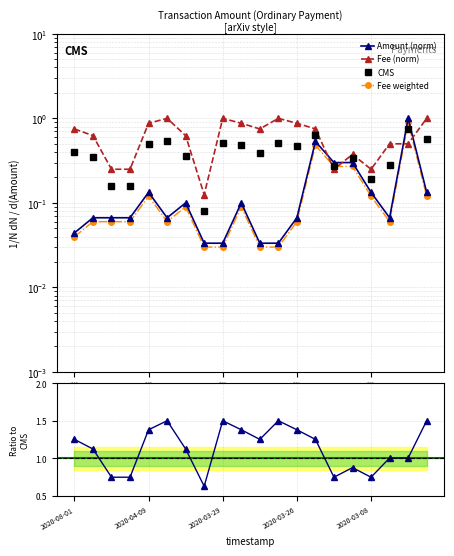

What is the label of the 18th point from the left?

2020-03-07